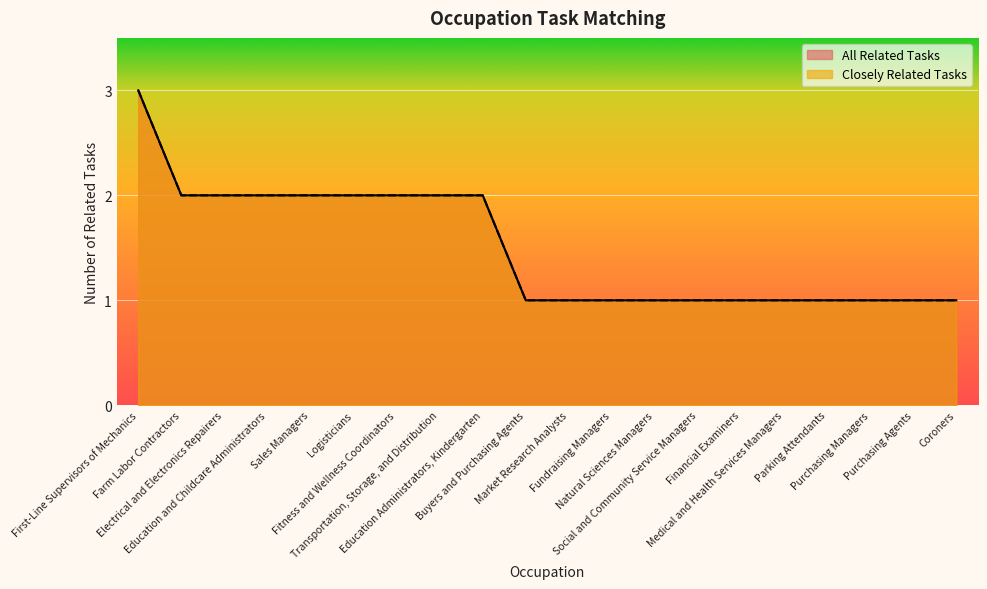

Does the chart display data point markers on the line(s)?

No